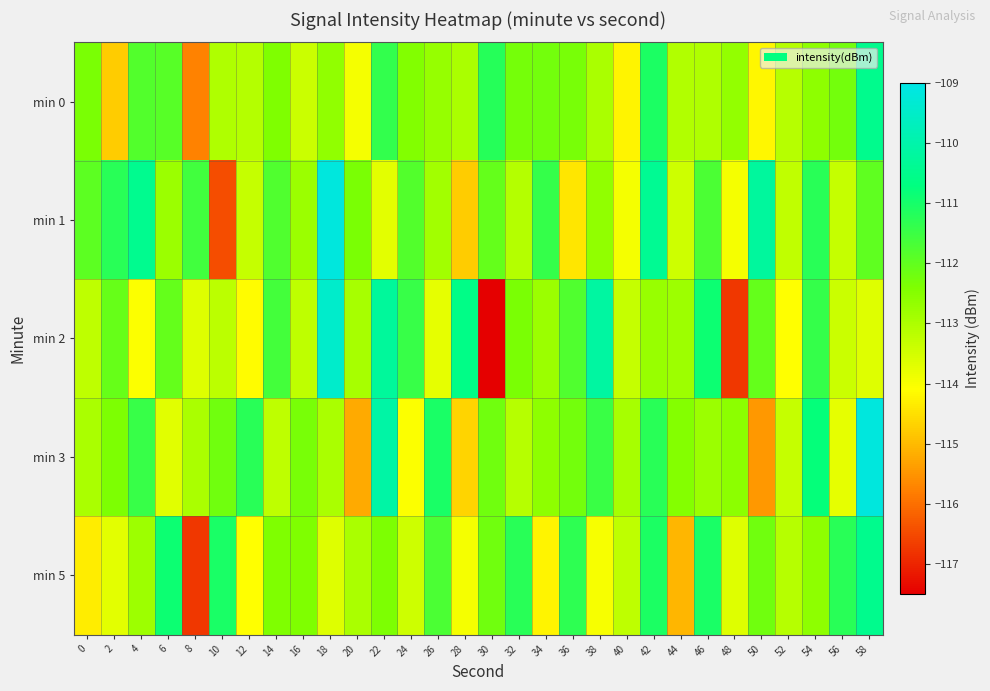

Which series has the widest spread of values?

min 2